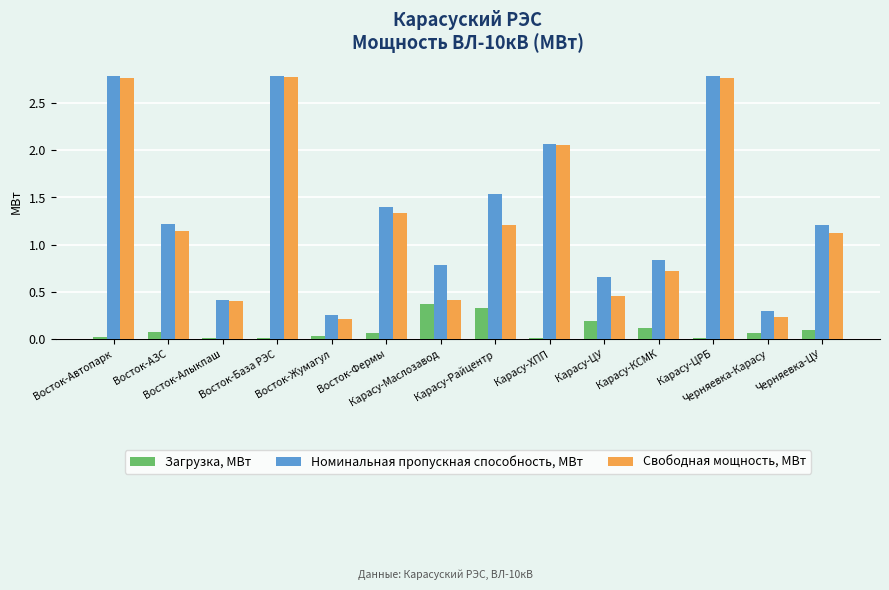

Which series has the largest total across all categories?

Номинальная пропускная способность, МВт